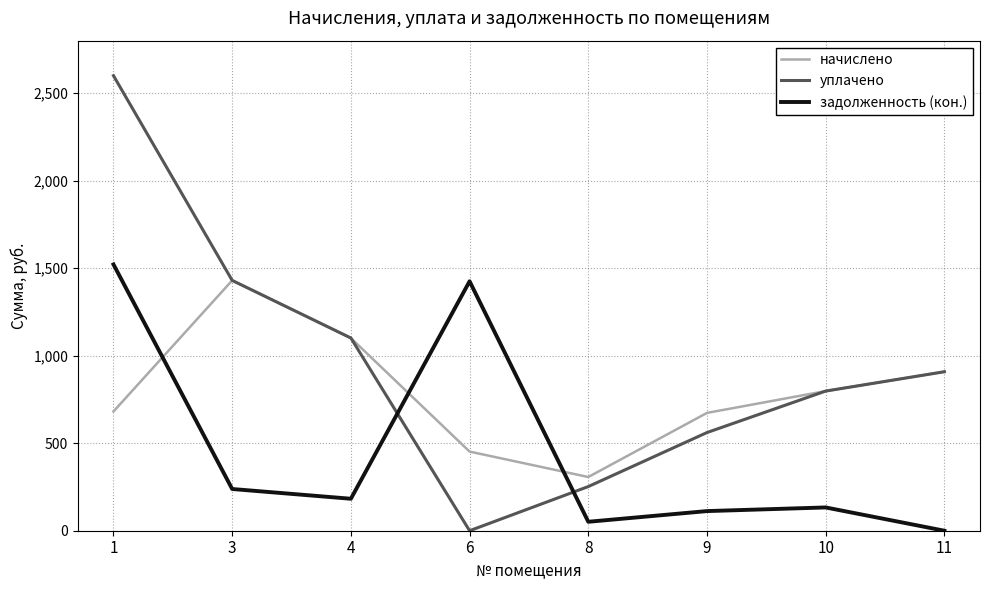

What is the difference between the second highest and second lowest values in the уплачено series?

1177.8